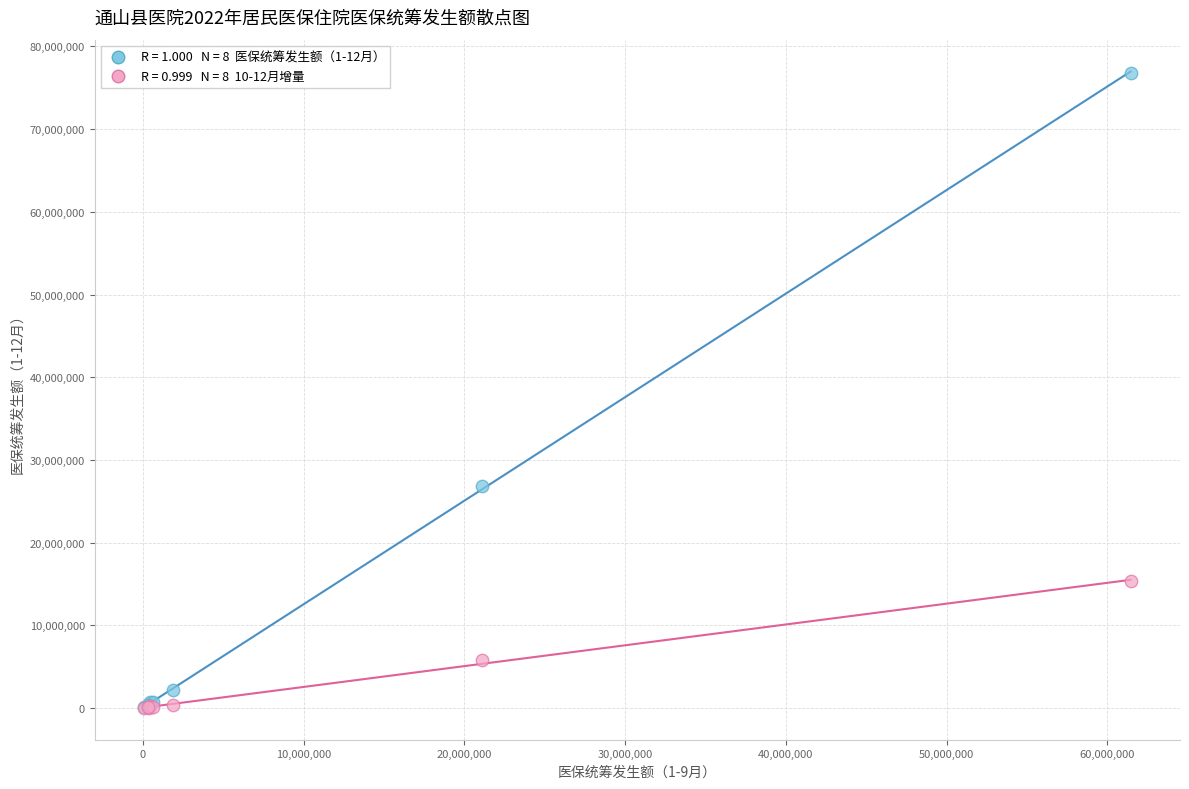

Across all series, what Y value is closest to 38424964?

26882583.3